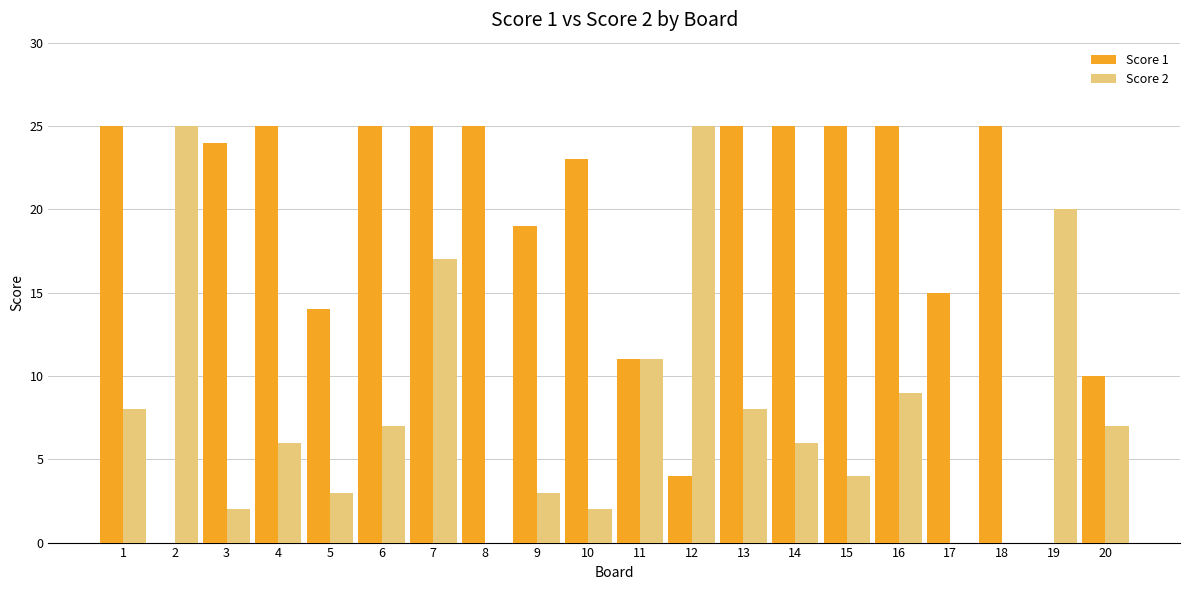

Between 1 and 19, which series saw the biggest shift?

Score 1